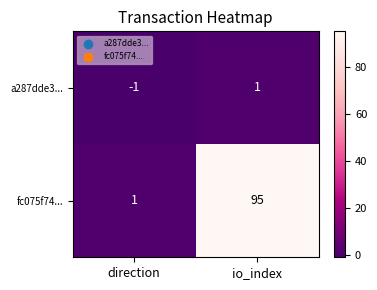

At io_index, list the series in order from largest to smallest.

fc075f74..., a287dde3...